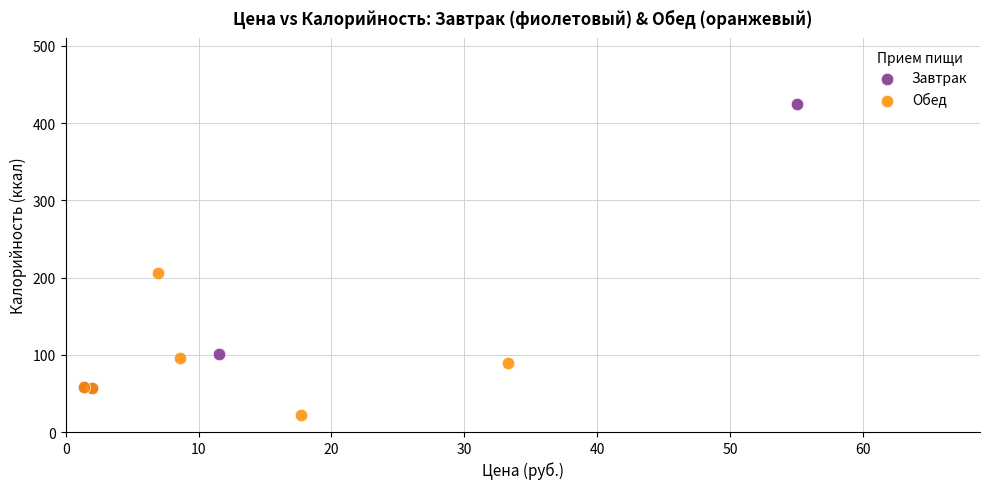

Which series contains the highest Y value?

Завтрак